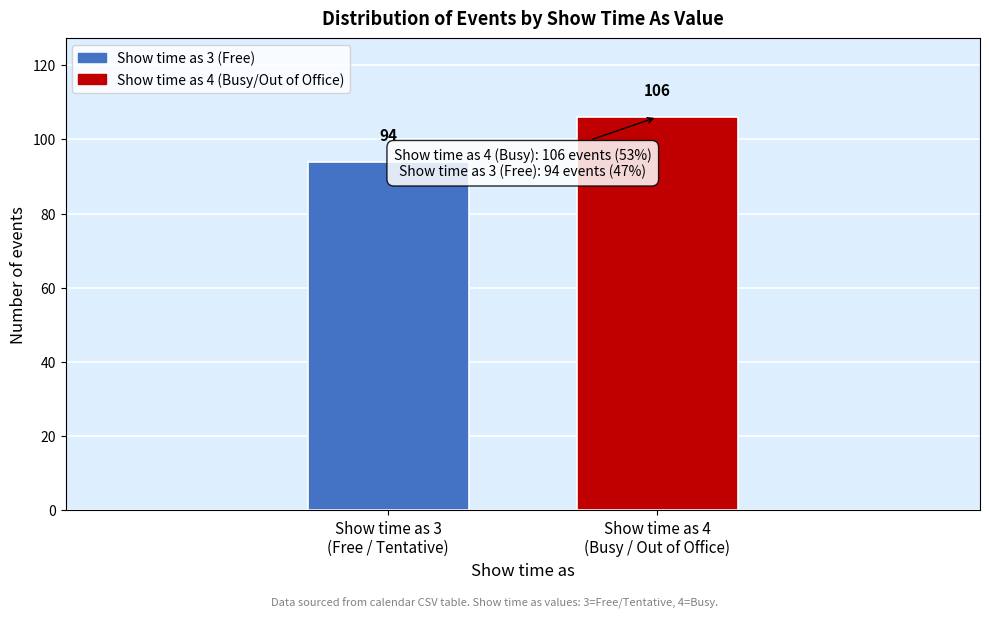

Reading left to right, list all the values displayed in this chart.

94	106